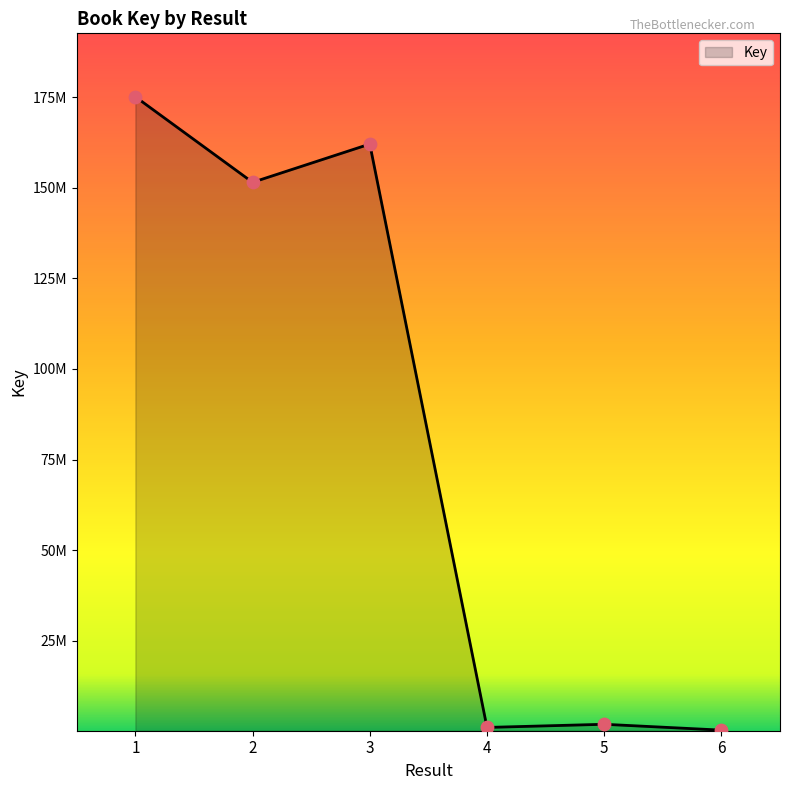

What is the change in value from 2 to 3?

+10560776